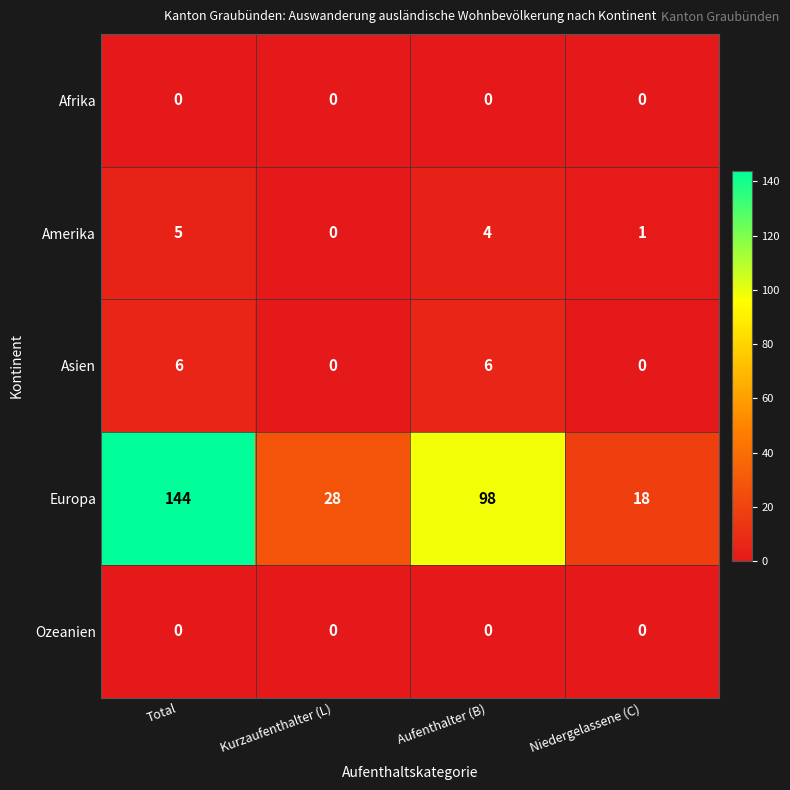

List the labels in order of Europa value, smallest first.

Niedergelassene (C), Kurzaufenthalter (L), Aufenthalter (B), Total